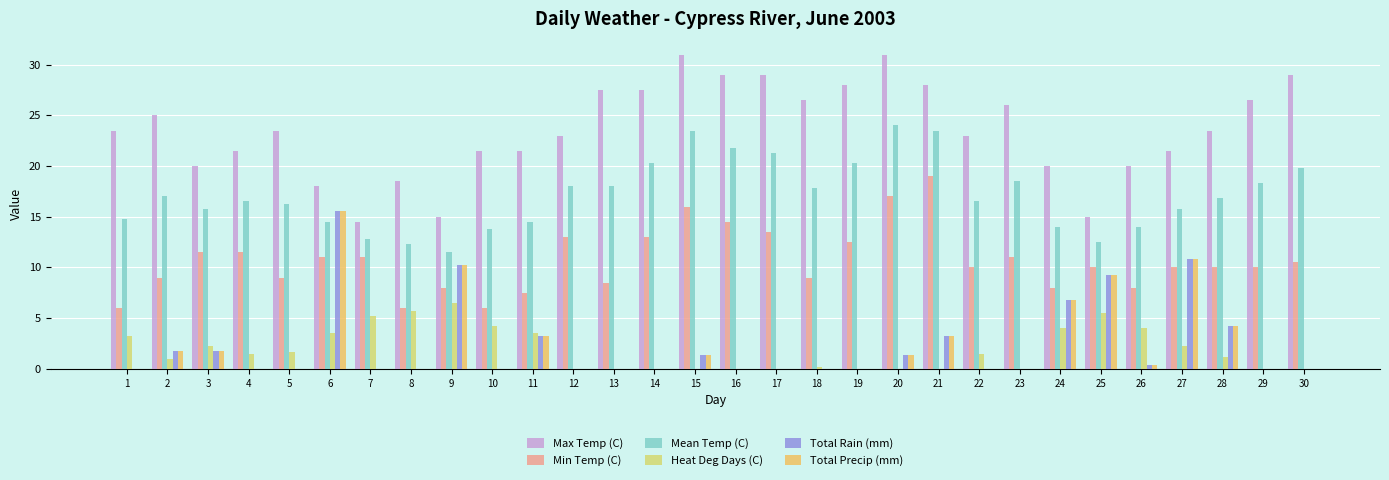

Reading left to right, transcribe all the data shown in this chart.

Max Temp (C): 1=23.5	2=25.0	3=20.0	4=21.5	5=23.5	6=18.0	7=14.5	8=18.5	9=15.0	10=21.5	11=21.5	12=23.0	13=27.5	14=27.5	15=31.0	16=29.0	17=29.0	18=26.5	19=28.0	20=31.0	21=28.0	22=23.0	23=26.0	24=20.0	25=15.0	26=20.0	27=21.5	28=23.5	29=26.5	30=29.0
Min Temp (C): 1=6.0	2=9.0	3=11.5	4=11.5	5=9.0	6=11.0	7=11.0	8=6.0	9=8.0	10=6.0	11=7.5	12=13.0	13=8.5	14=13.0	15=16.0	16=14.5	17=13.5	18=9.0	19=12.5	20=17.0	21=19.0	22=10.0	23=11.0	24=8.0	25=10.0	26=8.0	27=10.0	28=10.0	29=10.0	30=10.5
Mean Temp (C): 1=14.8	2=17.0	3=15.8	4=16.5	5=16.3	6=14.5	7=12.8	8=12.3	9=11.5	10=13.8	11=14.5	12=18.0	13=18.0	14=20.3	15=23.5	16=21.8	17=21.3	18=17.8	19=20.3	20=24.0	21=23.5	22=16.5	23=18.5	24=14.0	25=12.5	26=14.0	27=15.8	28=16.8	29=18.3	30=19.8
Heat Deg Days (C): 1=3.2	2=1.0	3=2.2	4=1.5	5=1.7	6=3.5	7=5.2	8=5.7	9=6.5	10=4.2	11=3.5	12=0.0	13=0.0	14=0.0	15=0.0	16=0.0	17=0.0	18=0.2	19=0.0	20=0.0	21=0.0	22=1.5	23=0.0	24=4.0	25=5.5	26=4.0	27=2.2	28=1.2	29=0.0	30=0.0
Total Rain (mm): 1=0.0	2=1.8	3=1.8	4=0.0	5=0.0	6=15.6	7=0.0	8=0.0	9=10.2	10=0.0	11=3.2	12=0.0	13=0.0	14=0.0	15=1.4	16=0.0	17=0.0	18=0.0	19=0.0	20=1.4	21=3.2	22=0.0	23=0.0	24=6.8	25=9.2	26=0.4	27=10.8	28=4.2	29=0.0	30=0.0
Total Precip (mm): 1=0.0	2=1.8	3=1.8	4=0.0	5=0.0	6=15.6	7=0.0	8=0.0	9=10.2	10=0.0	11=3.2	12=0.0	13=0.0	14=0.0	15=1.4	16=0.0	17=0.0	18=0.0	19=0.0	20=1.4	21=3.2	22=0.0	23=0.0	24=6.8	25=9.2	26=0.4	27=10.8	28=4.2	29=0.0	30=0.0